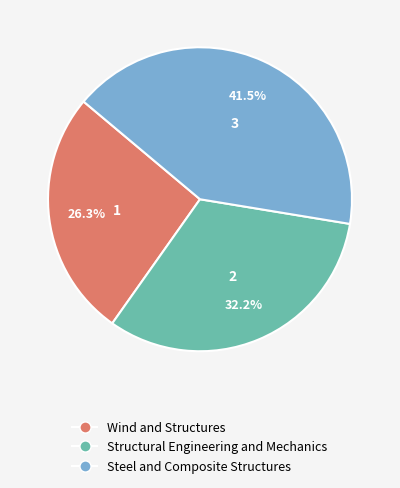

Does Steel and Composite Structures account for over 50% of the chart?

No